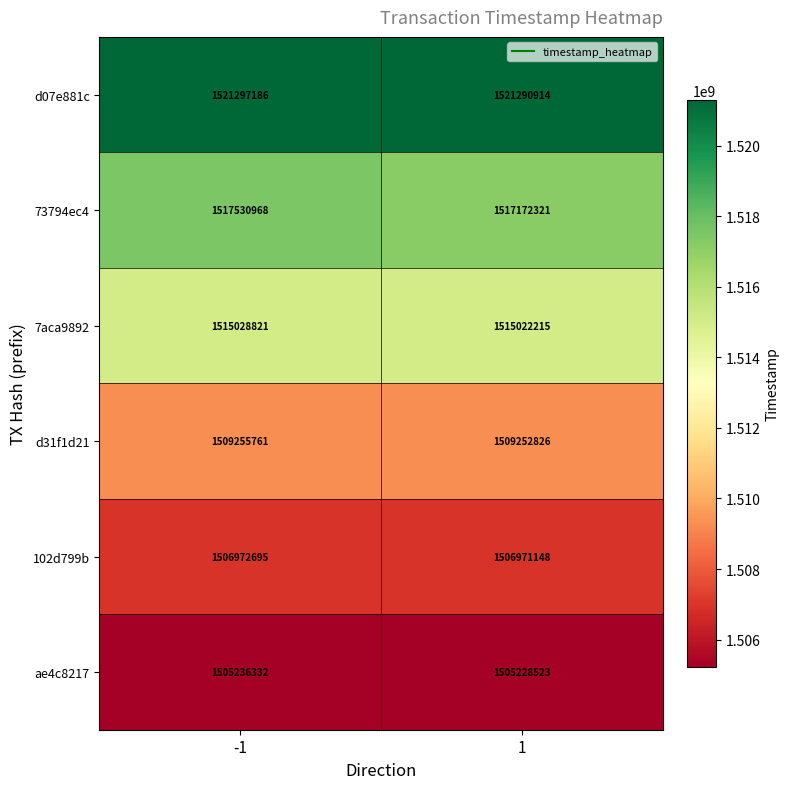

Rank the series by their maximum value, from highest to lowest.

d07e881c, 73794ec4, 7aca9892, d31f1d21, 102d799b, ae4c8217